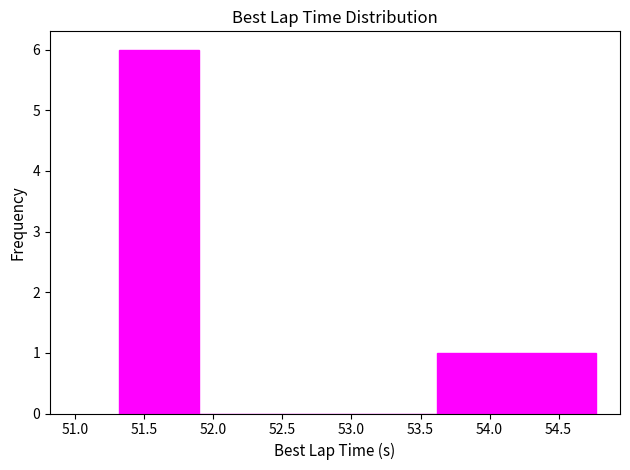

What is the height of the bar covering 51.30 to 51.90 on the x-axis? Neither the bar edges nor the heights are printed on the chart, so give them approximately, as read against the axes.

6